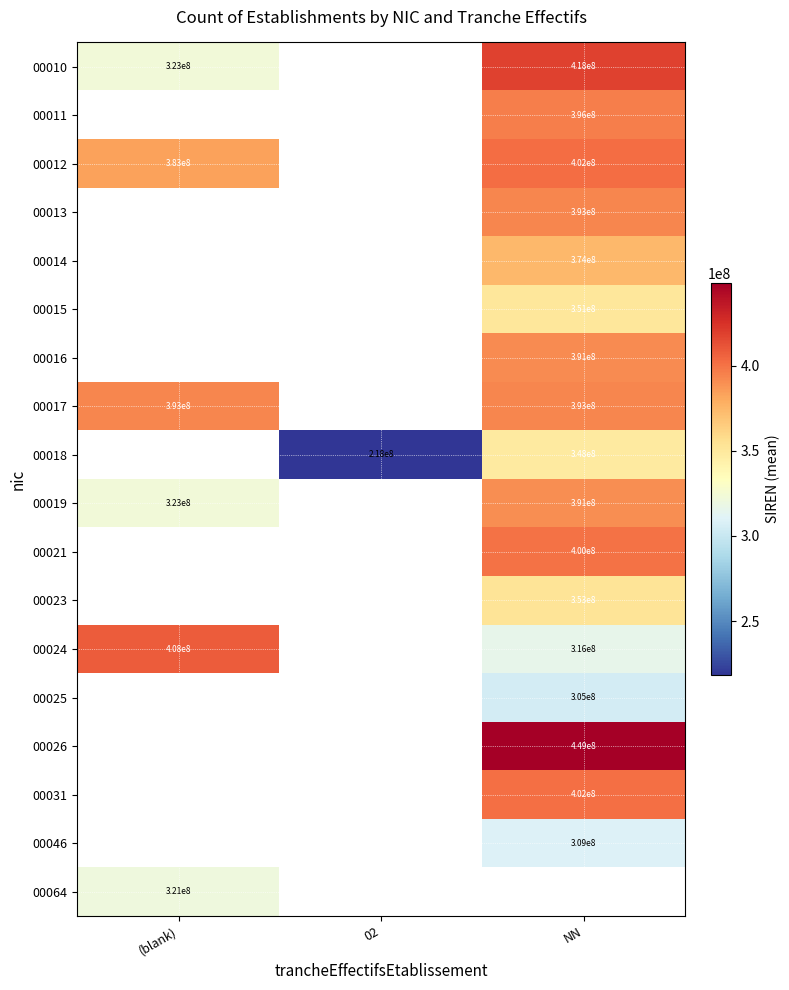

At how many categories does at least one series exceed 226643794?

2